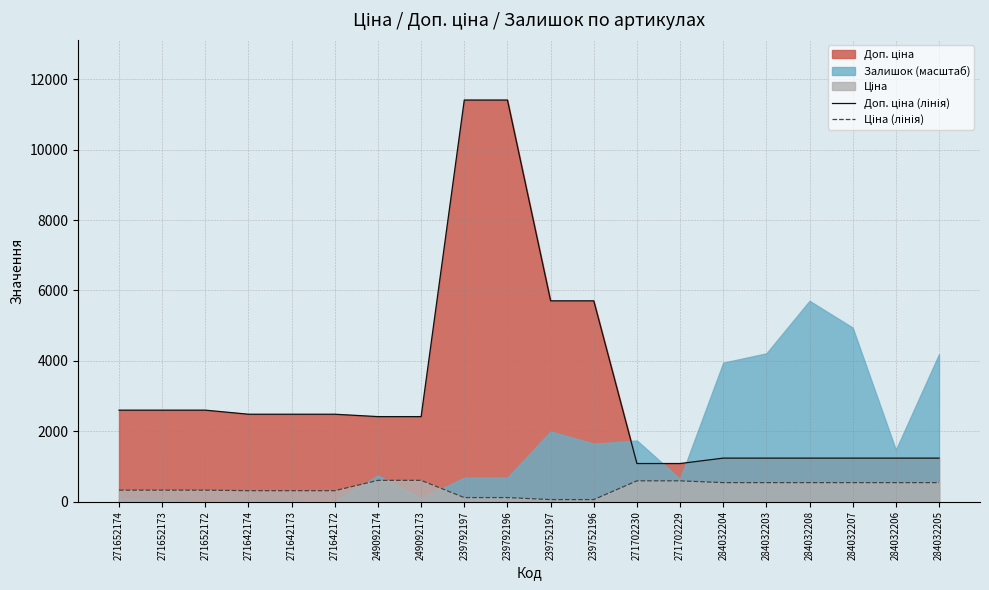

What is the label of the 5th point from the right?

284032203